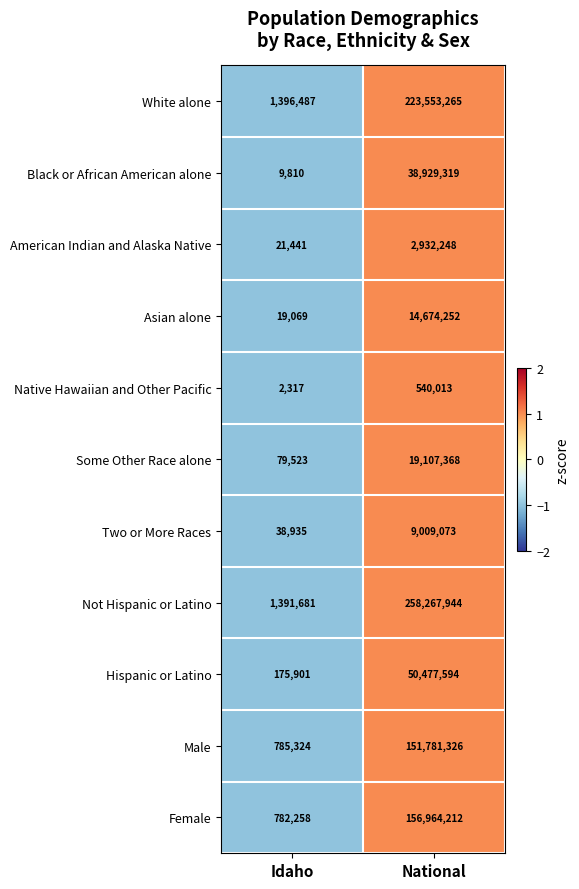

The American Indian and Alaska Native series shows 1262395 at National. True or false?

False